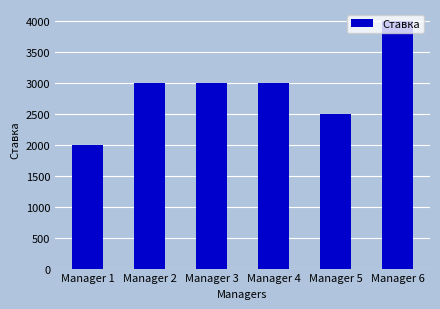

How many values are between 2500 and 3000?

4